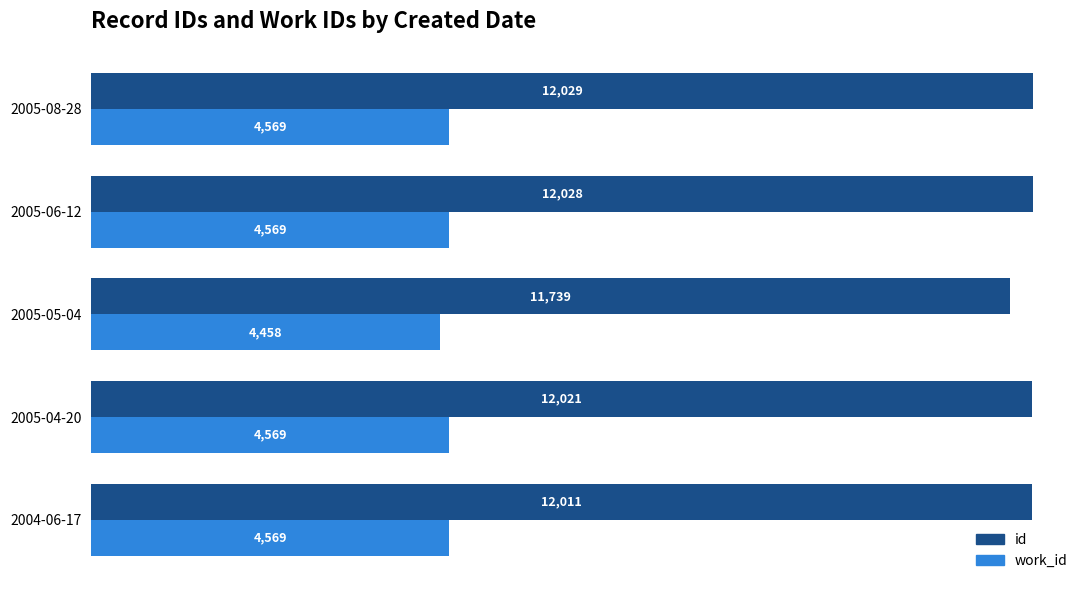

Which series changed the most between 2005-04-20 and 2005-08-28?

id